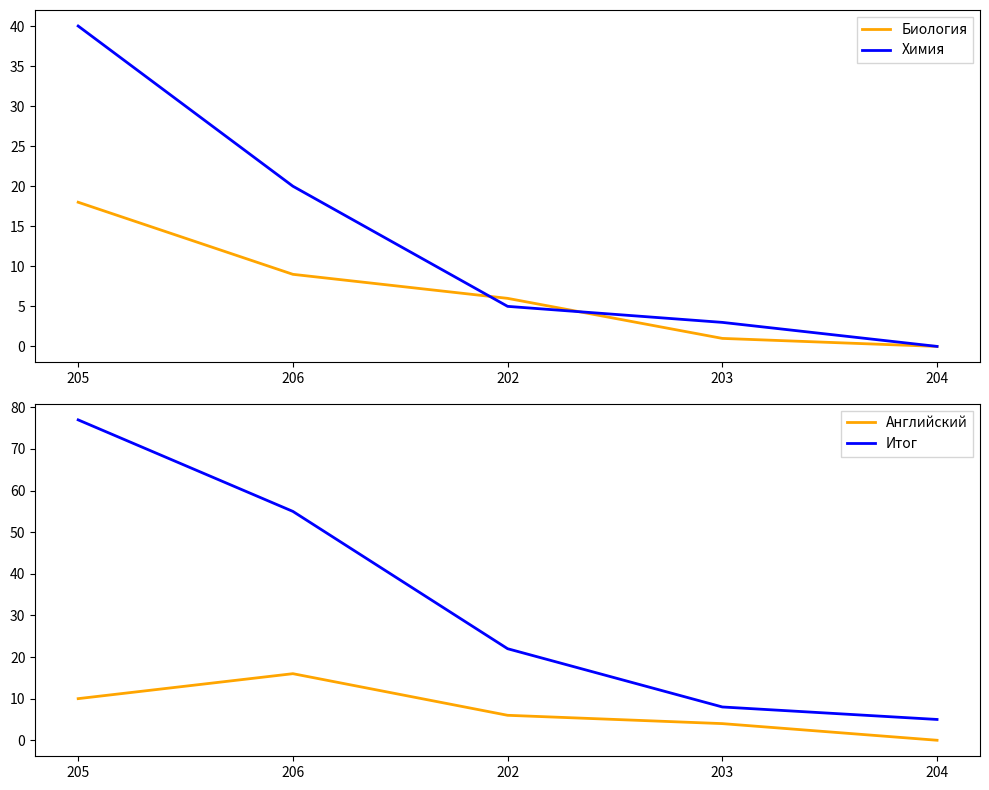

What is the average value of the Английский series?

7